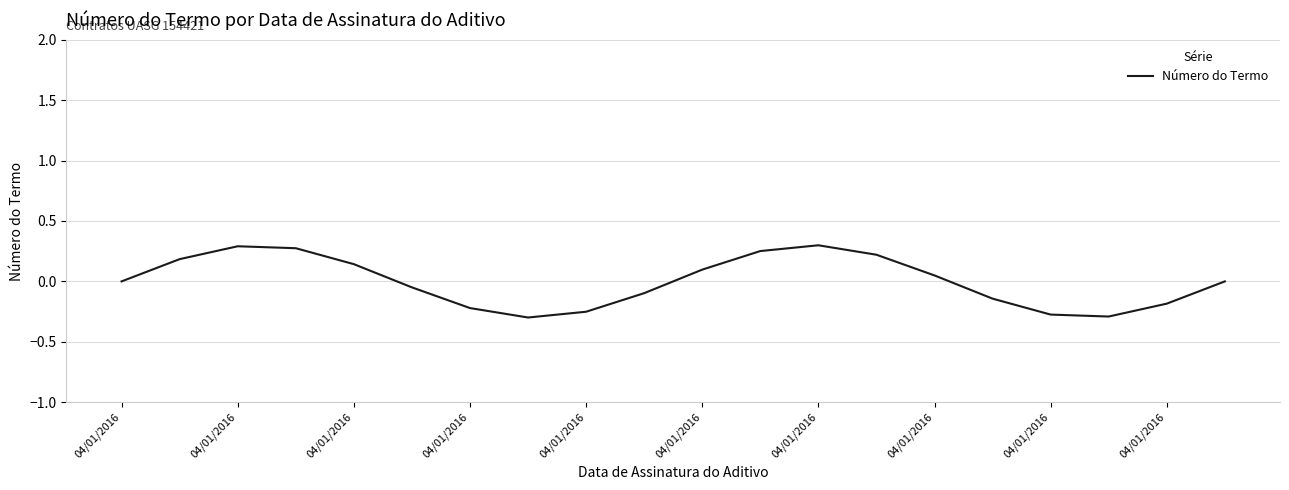

What is the difference between the maximum and minimum values?

0.6